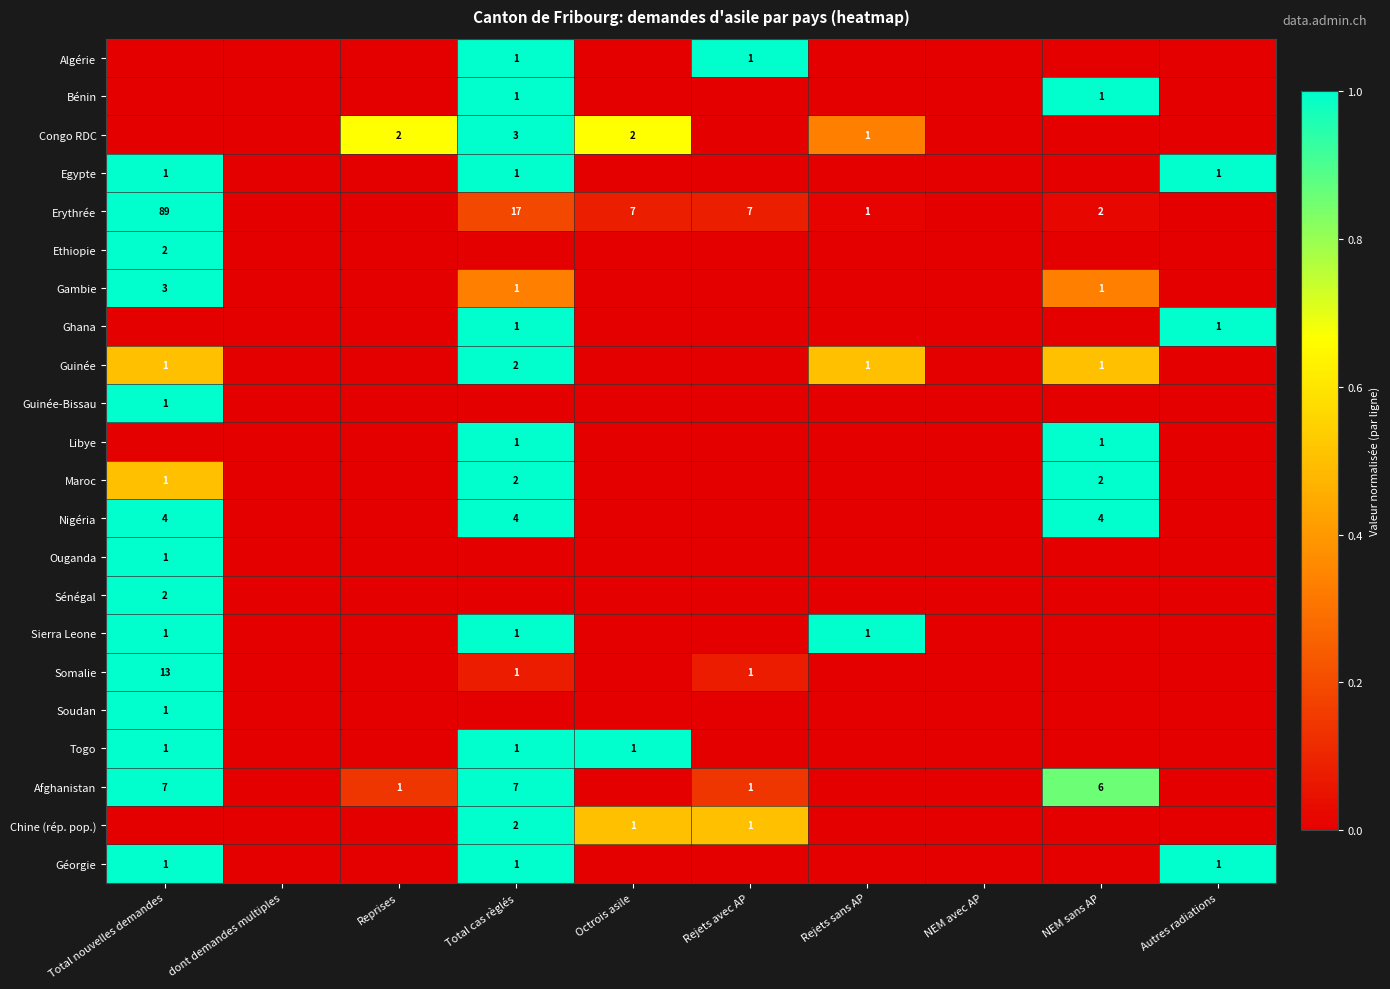

True or false: Togo has a value of 2 at Total nouvelles demandes.

False